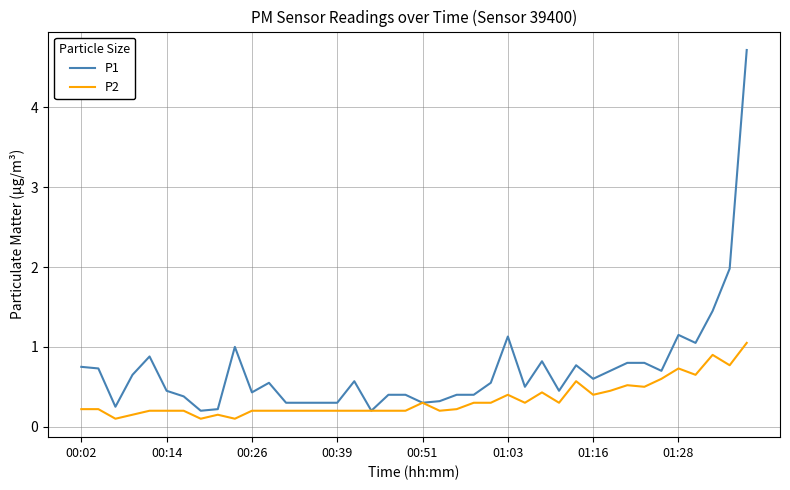

List the series in order of their overall mean, highest first.

P1, P2